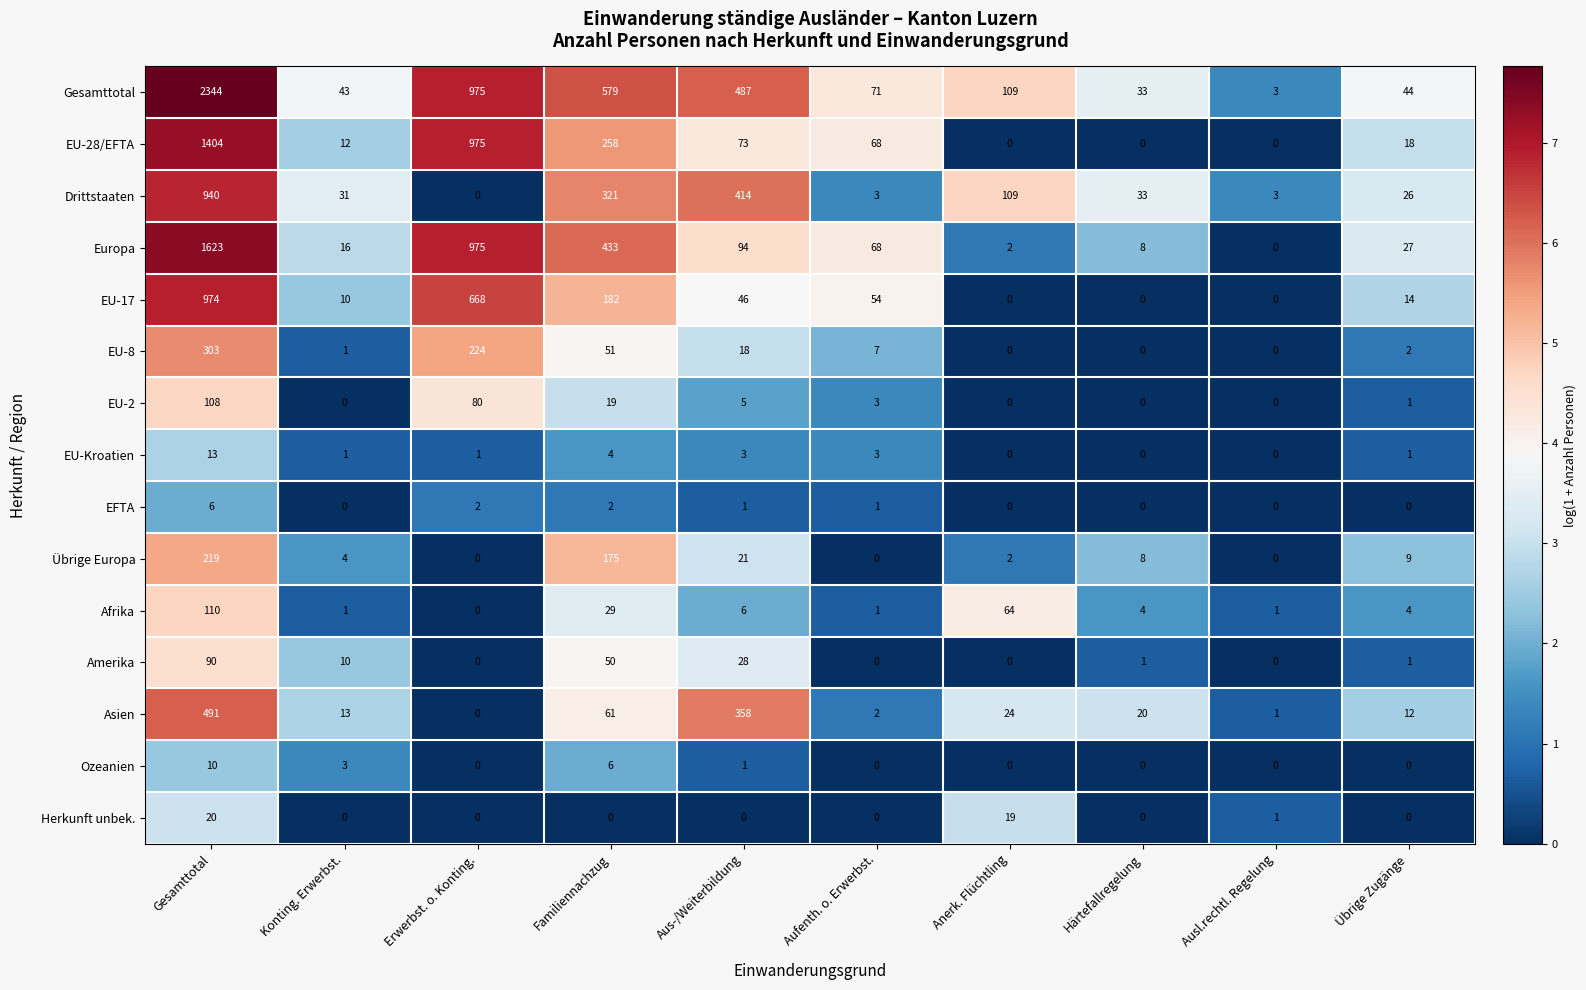

How many series are shown in this chart?

15